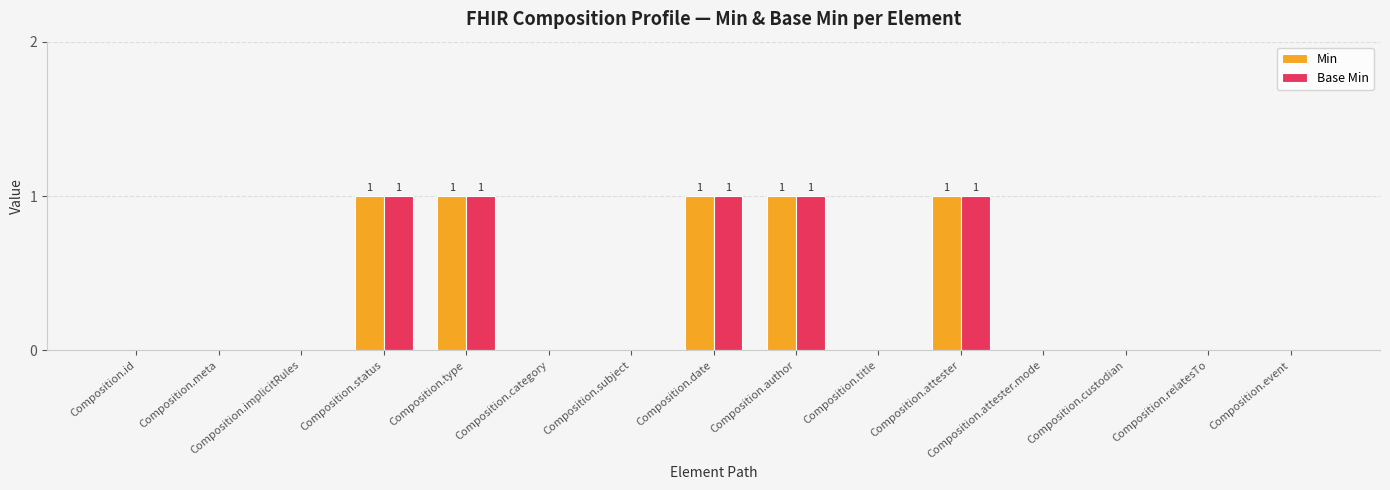

The Min series shows 0 at Composition.attester.mode. True or false?

True